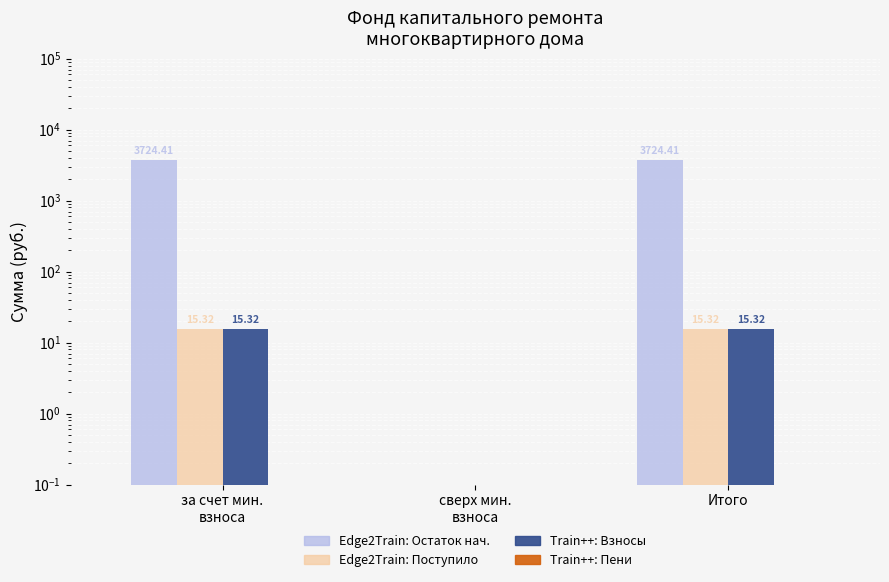

Rank the series by their maximum value, from highest to lowest.

Остаток нач. (Edge2Train: мин. взнос), Поступило всего (Edge2Train: сверх), Взносы (Train++: мин. взнос), Пени (Train++: сверх)